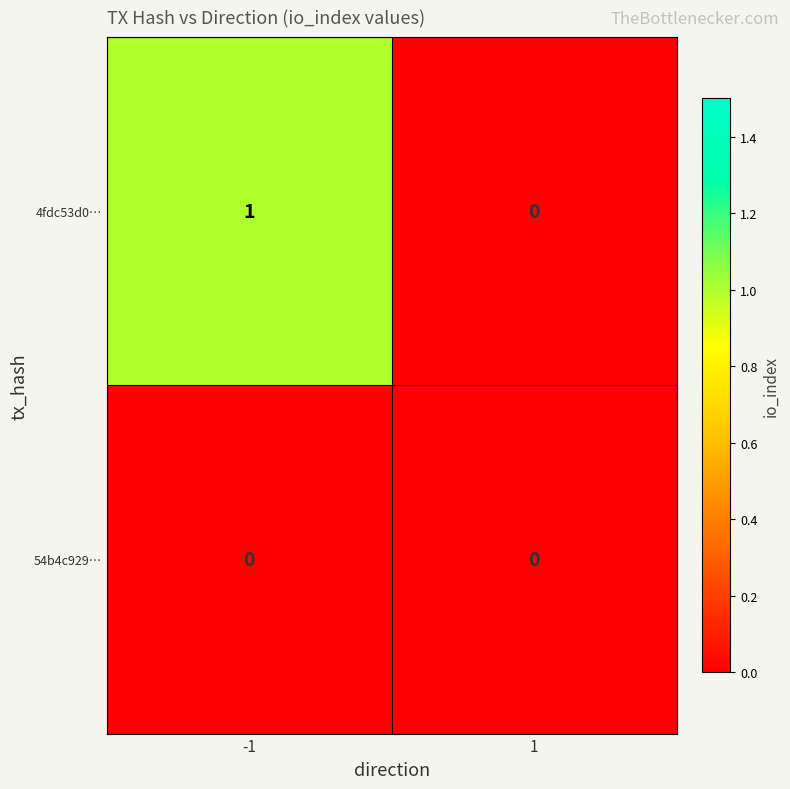

The 4fdc53d0… series shows 0 at 1. True or false?

True